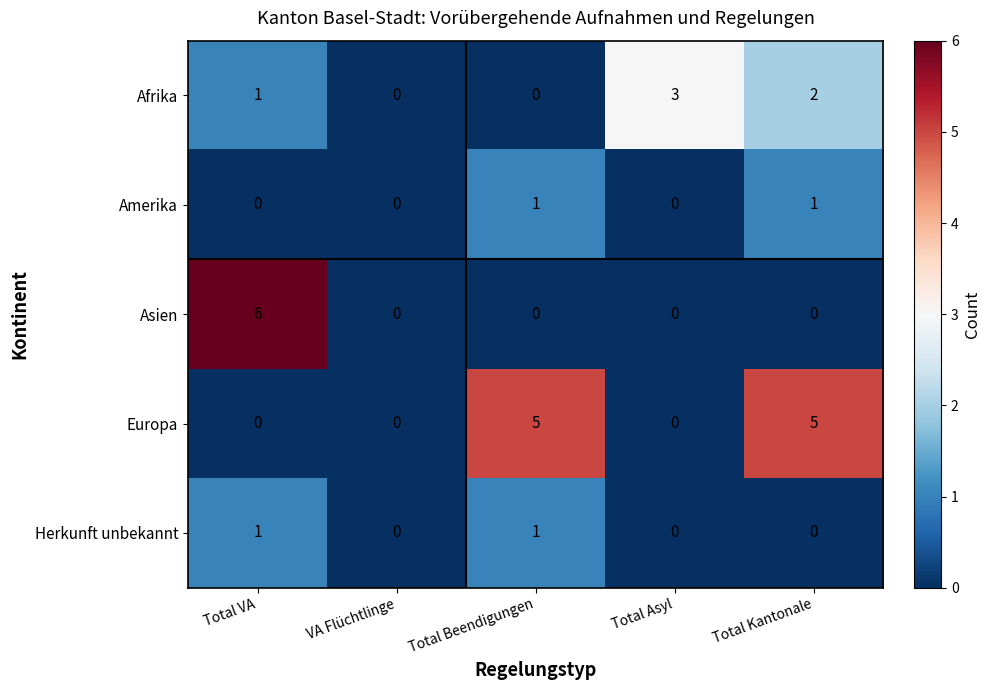

What is the difference between the maximum and minimum values in the Asien series?

6